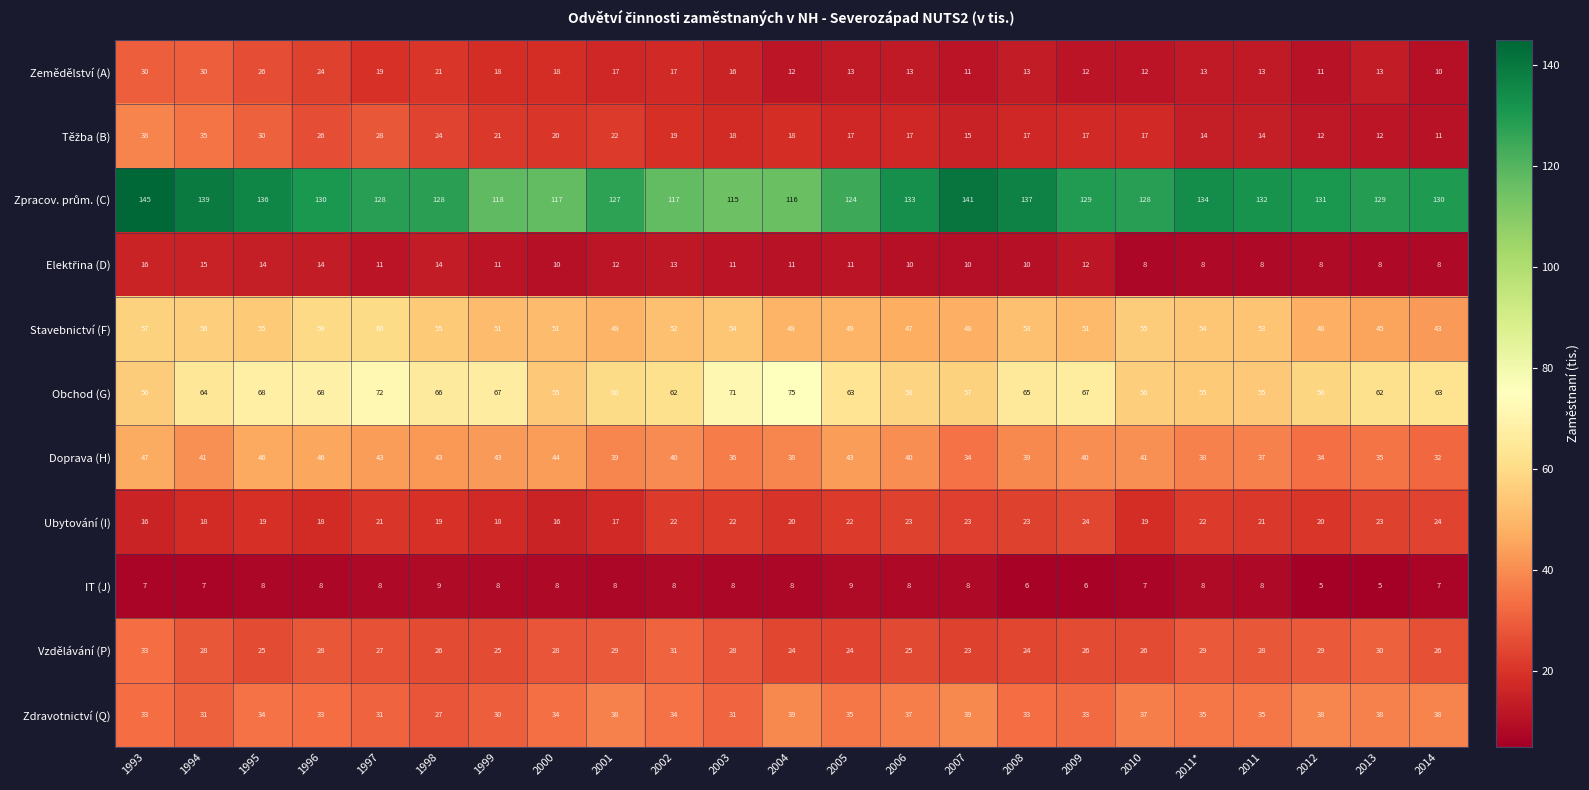

What is the difference between the Zdravotnictví (Q) values at 1996 and 1998?

6